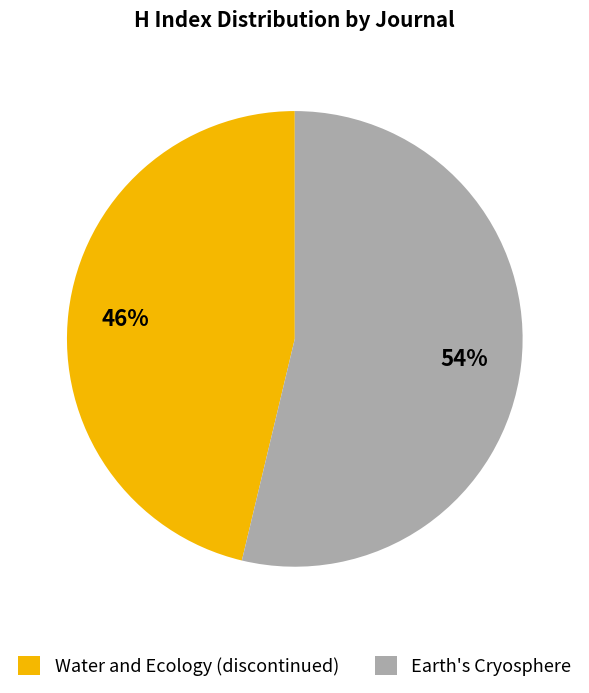

Does any single category account for the majority?

Yes